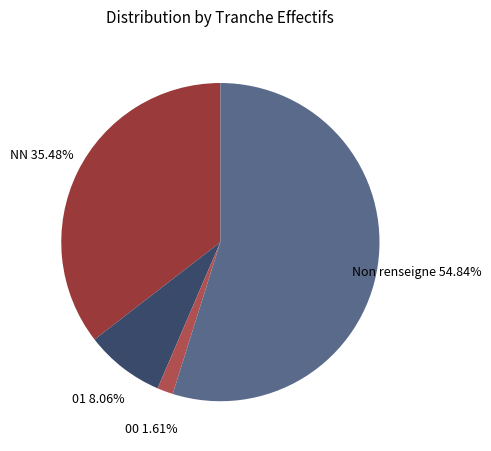

How many segments does this pie chart have?

4